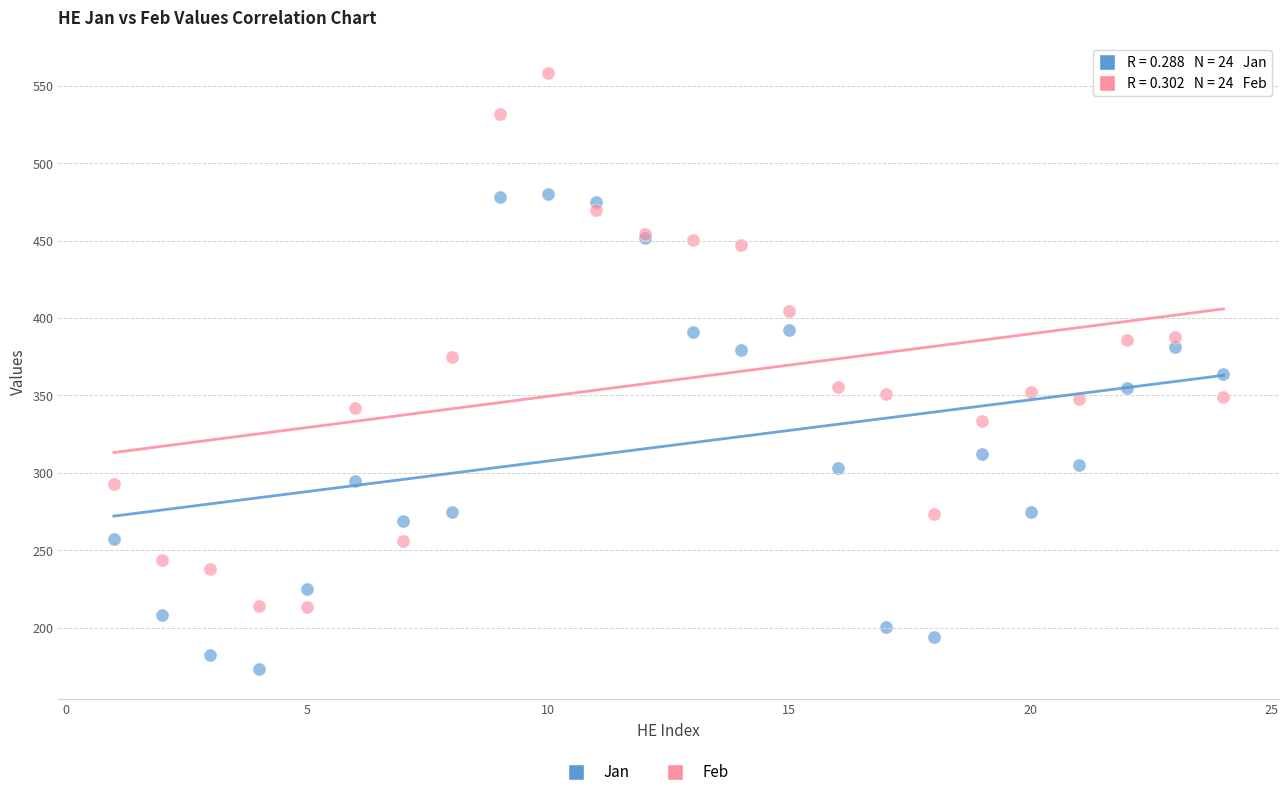

In the Jan series, what Y value is closest to 326?

312.0